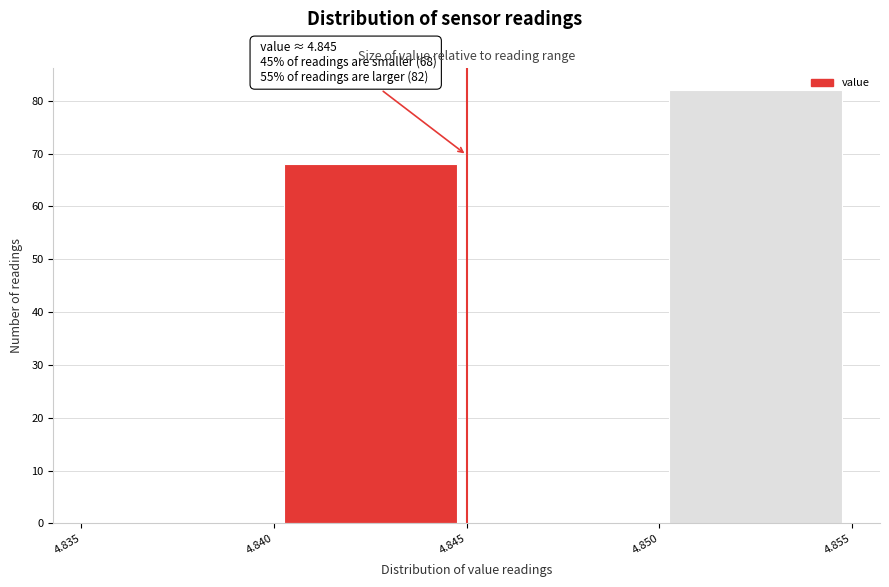

Over which range of the x-axis is the bar tallest?

4.850 to 4.855